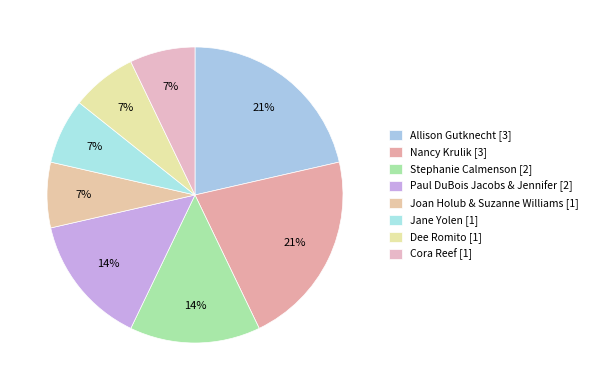

Count the number of slices in the pie.

8